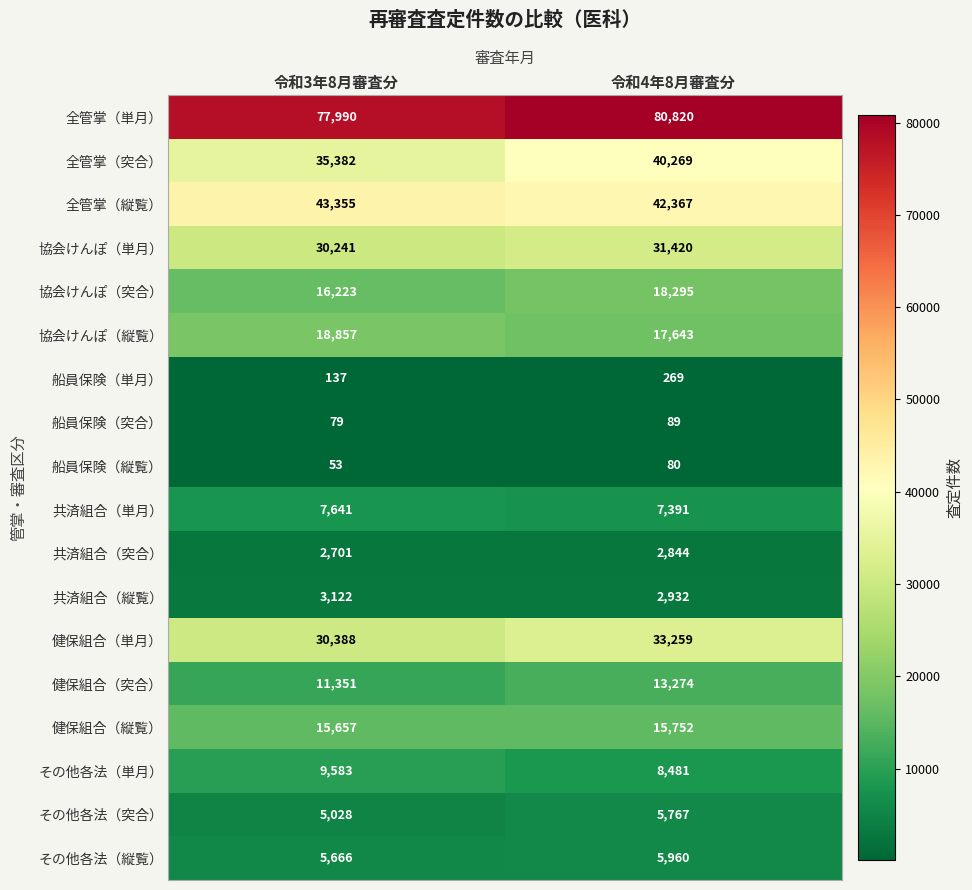

How many data points does each series have?

2